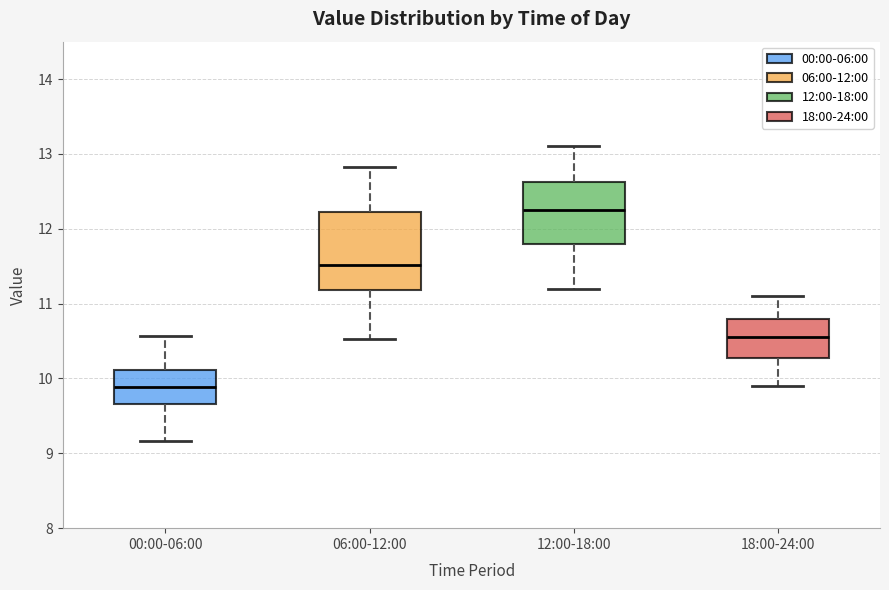

Reading left to right, read every box against the y-axis: the position of its median line, the range the box covers, and the ends of its whiskers. The values are not printed on the chart, so give them approximately, as read against the axis.

00:00-06:00: median 9.9, box 9.7 to 10.1, whiskers 9.2 to 10.6
06:00-12:00: median 11.5, box 11.2 to 12.2, whiskers 10.5 to 12.8
12:00-18:00: median 12.3, box 11.8 to 12.6, whiskers 11.2 to 13.1
18:00-24:00: median 10.6, box 10.3 to 10.8, whiskers 9.9 to 11.1